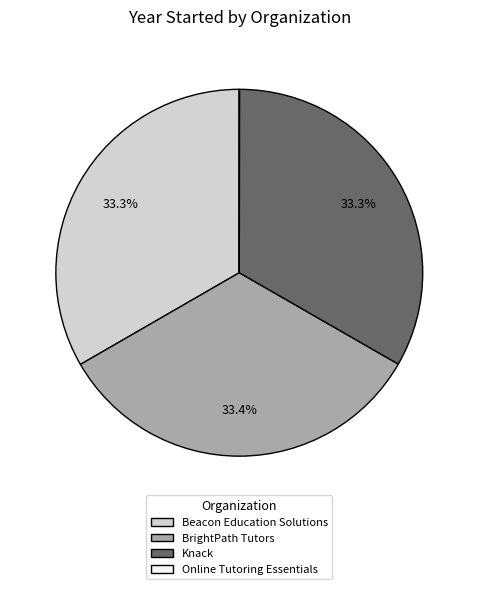

To the nearest percent, what percentage of the pie is BrightPath Tutors?

33%